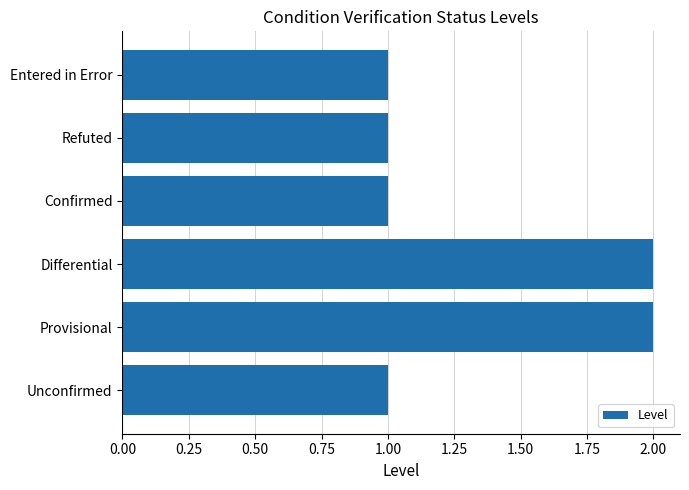

What is the smallest value displayed?

1